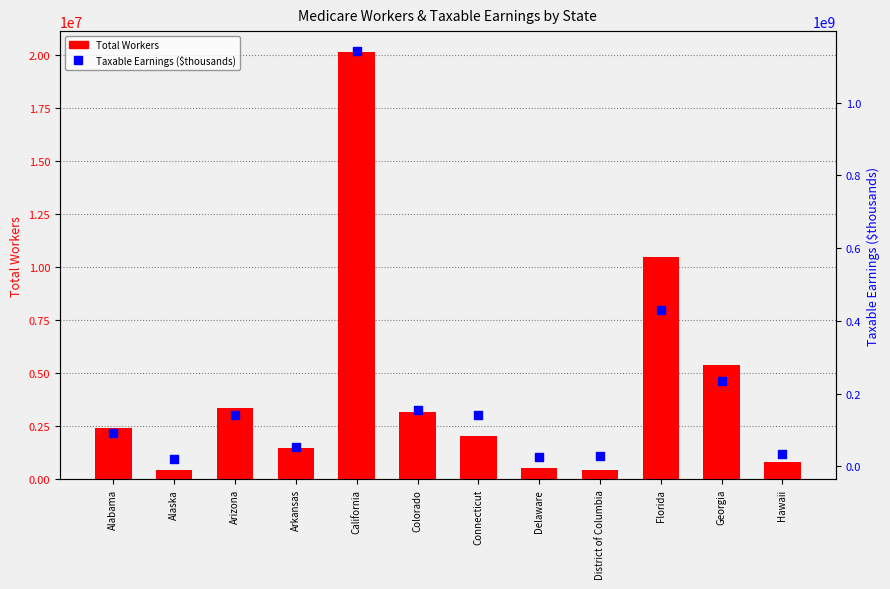

What is the total value across all series at Hawaii?

35888254